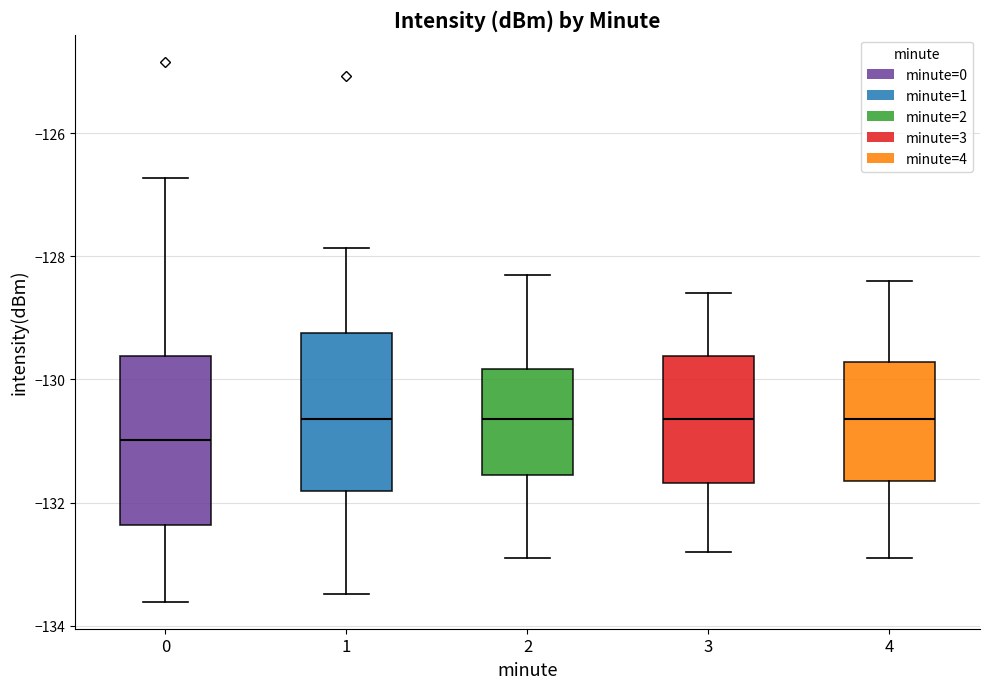

Where does the upper whisker of the box at x = 1 end on the y-axis? The values are not printed on the chart, so give them approximately, as read against the axis.

-127.8